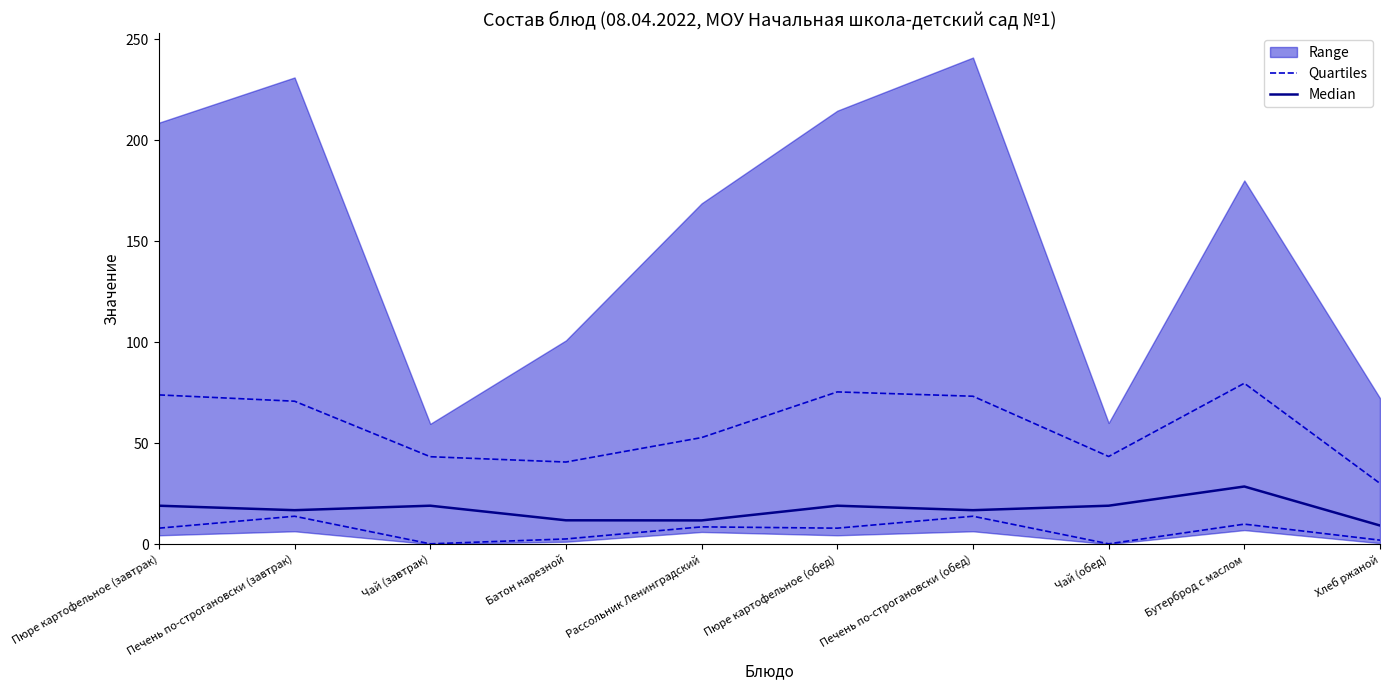

Where is Quartiles nearest to the value 6?

Пюре картофельное (завтрак)